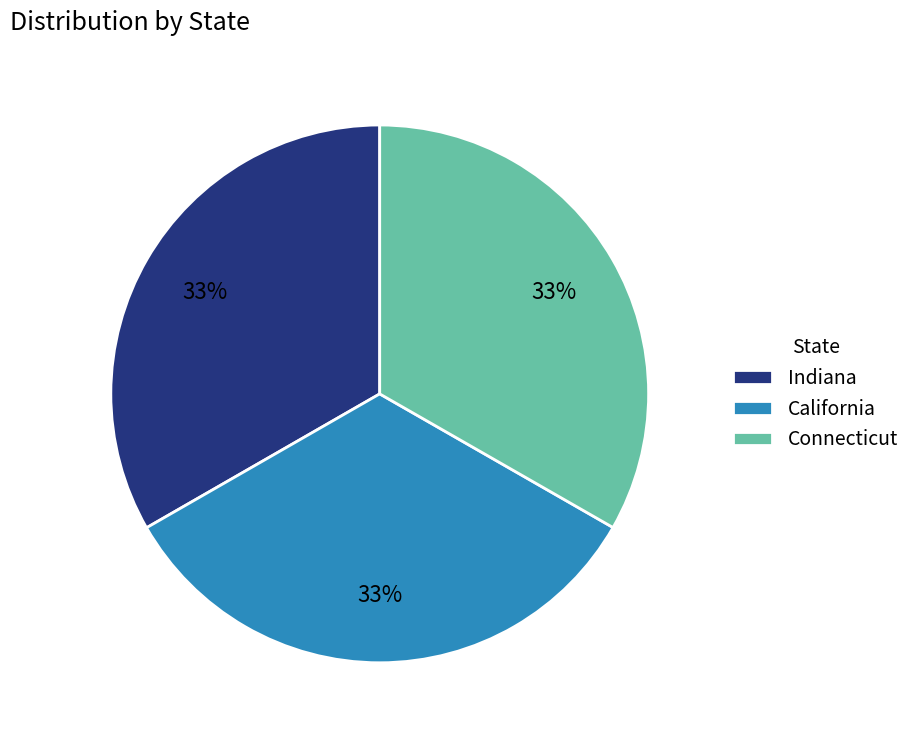

Does any single category account for the majority?

No